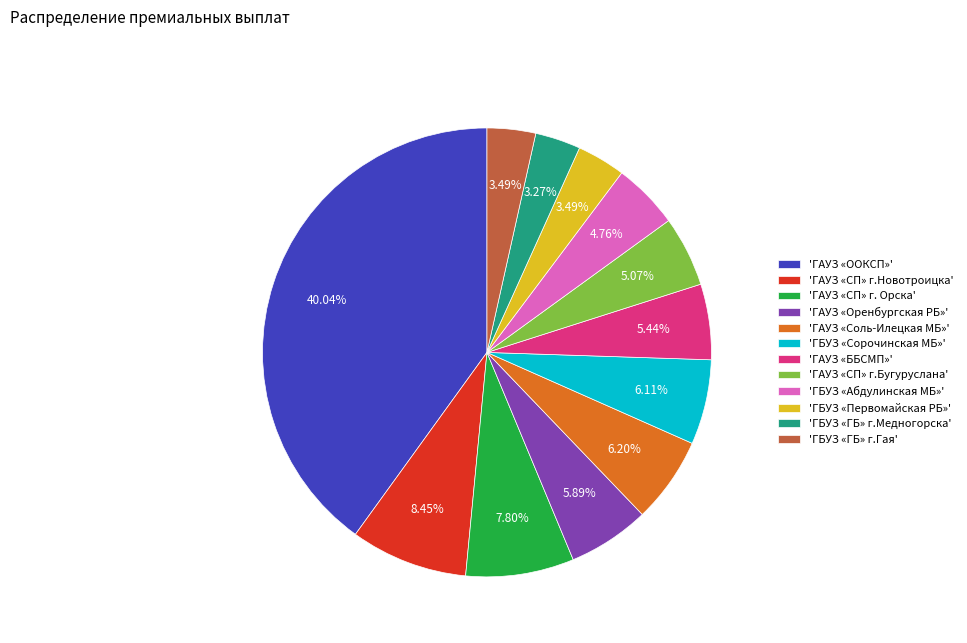

Between 'ГАУЗ «СП» г. Орска' and 'ГАУЗ «Соль-Илецкая МБ»', which is larger?

'ГАУЗ «СП» г. Орска'